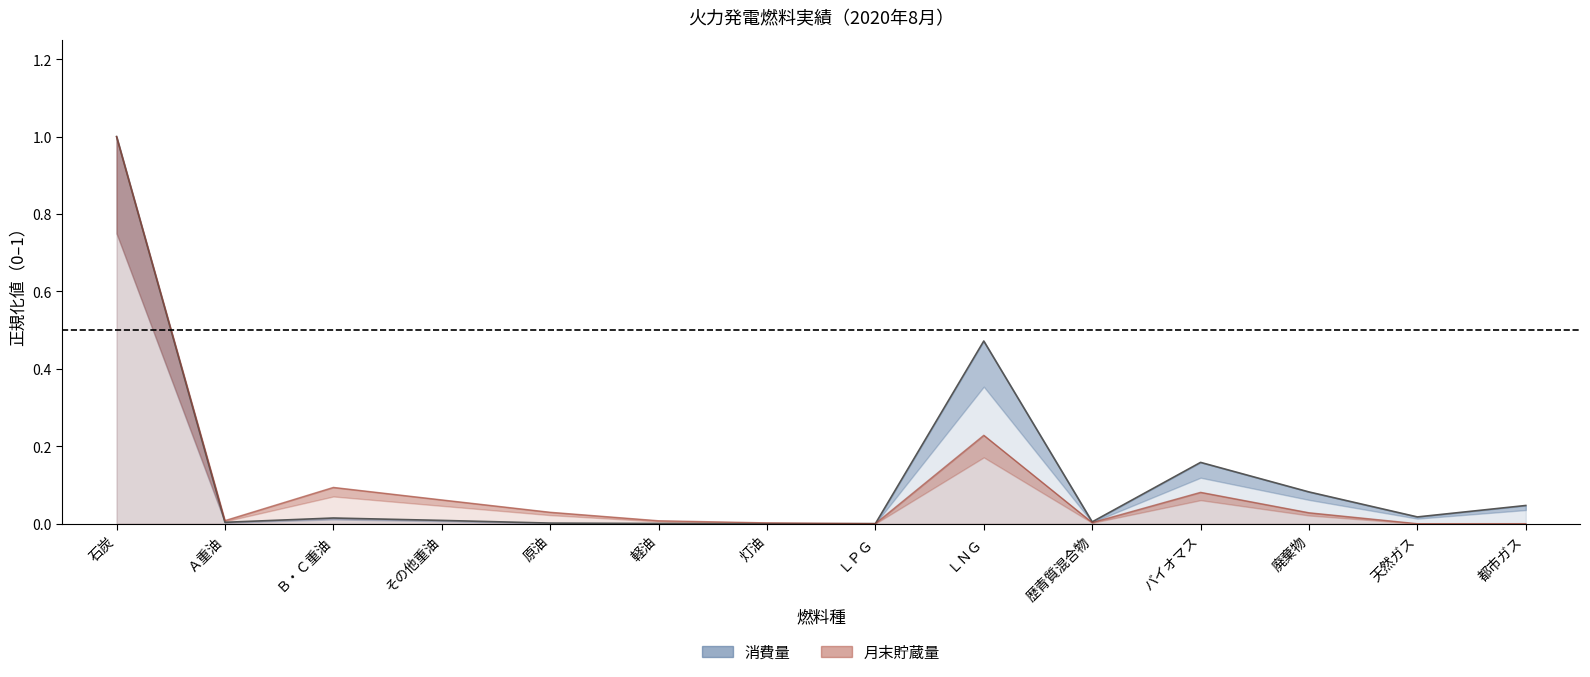

Reading left to right, extract all data points from this chart.

消費量（線）: 1.0	0.0	0.0	0.0	0.0	0.0	0.0	0.0	0.5	0.0	0.2	0.1	0.0	0.0
月末貯蔵量（線）: 1.0	0.0	0.1	0.1	0.0	0.0	0.0	0.0	0.2	0.0	0.1	0.0	0.0	0.0